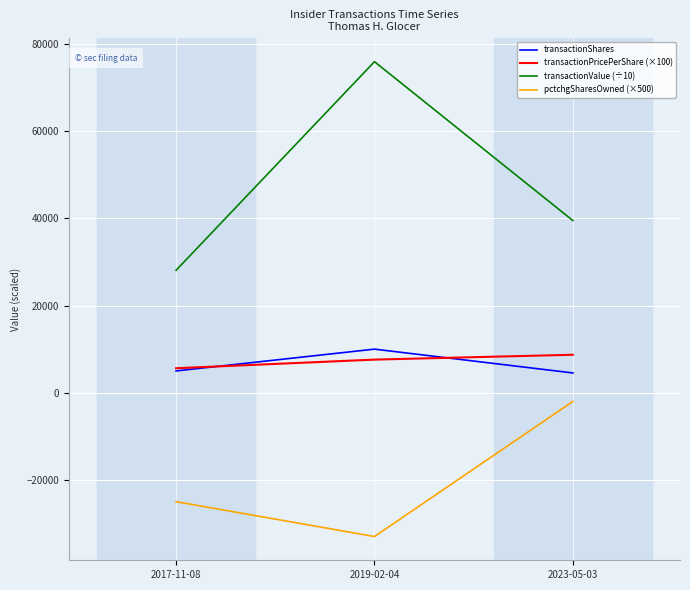

At which label is pctchgSharesOwned (×500) closest to -17500?

2017-11-08